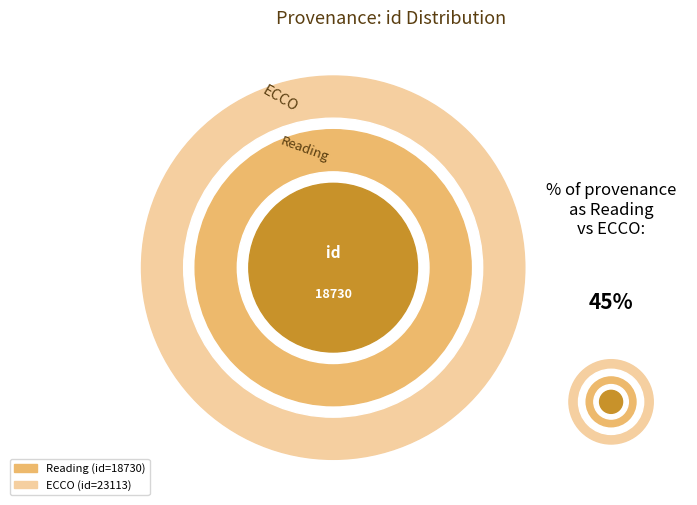

Count the number of slices in the pie.

2